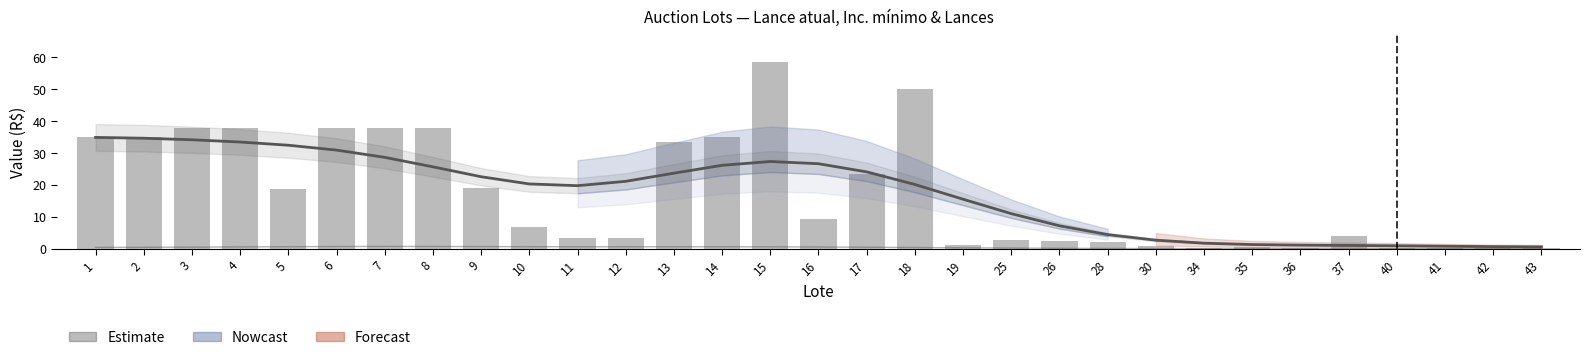

What is the difference between the Estimate values at 26 and 8?

18.5